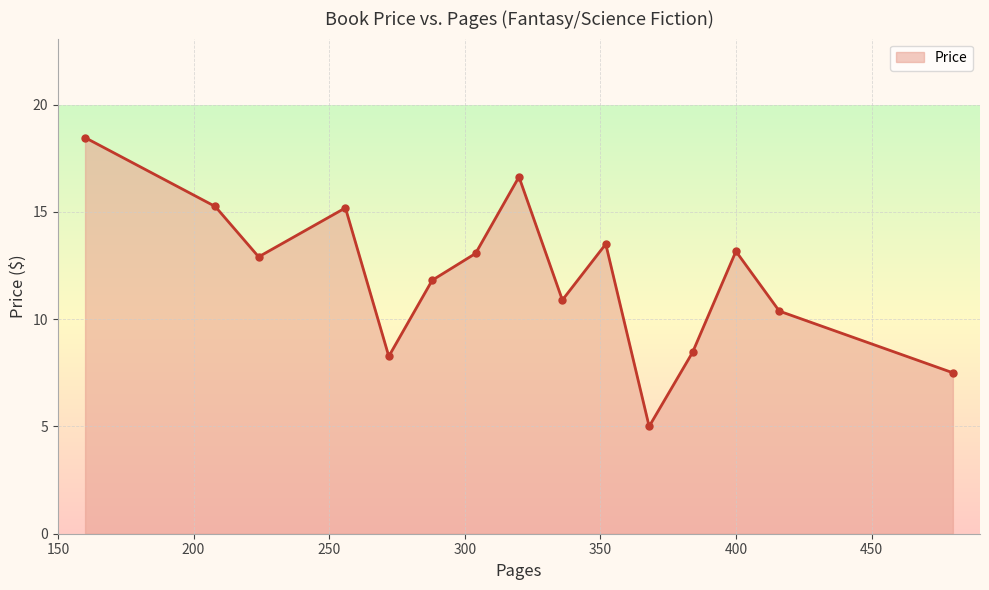

How many interior local valleys (lower than both neighbors) does the data have?

4